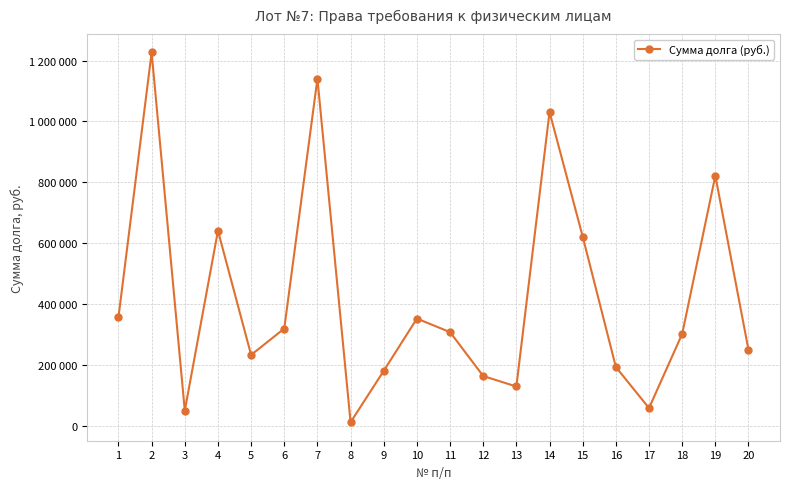

Reading left to right, extract all data points from this chart.

355899.0	1226774.2	49120.2	640546.7	232262.2	318920.0	1140508.5	10907.2	179953.1	351710.1	307241.5	162780.4	128413.0	1031156.4	621293.4	192479.5	57406.5	301306.7	821425.0	248654.5